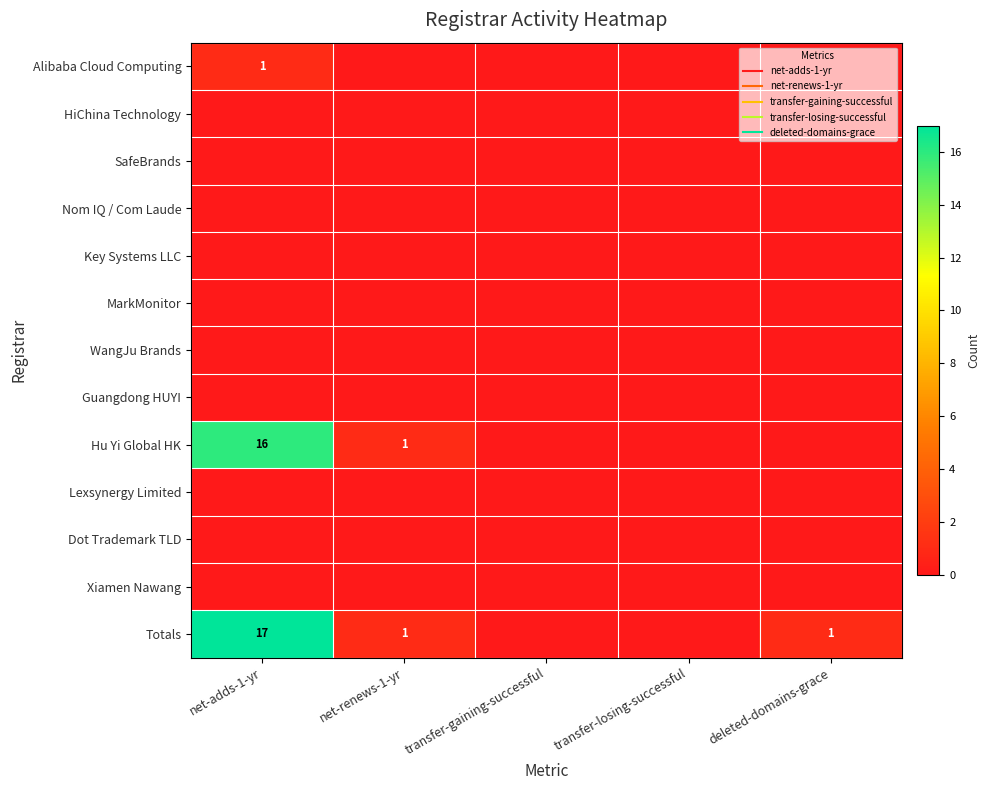

At transfer-losing-successful, list the series in order from largest to smallest.

Alibaba Cloud Computing, HiChina Technology, SafeBrands, Nom IQ / Com Laude, Key Systems LLC, MarkMonitor, WangJu Brands, Guangdong HUYI, Hu Yi Global HK, Lexsynergy Limited, Dot Trademark TLD, Xiamen Nawang, Totals